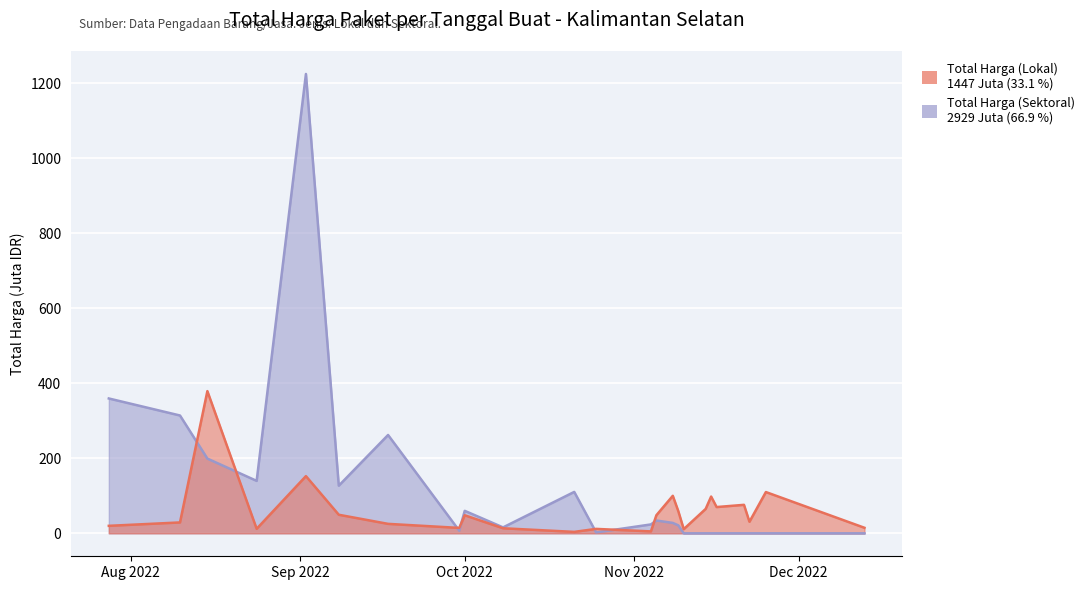

At which category does Total Harga (Lokal) reach its first local valley?

2022-08-24